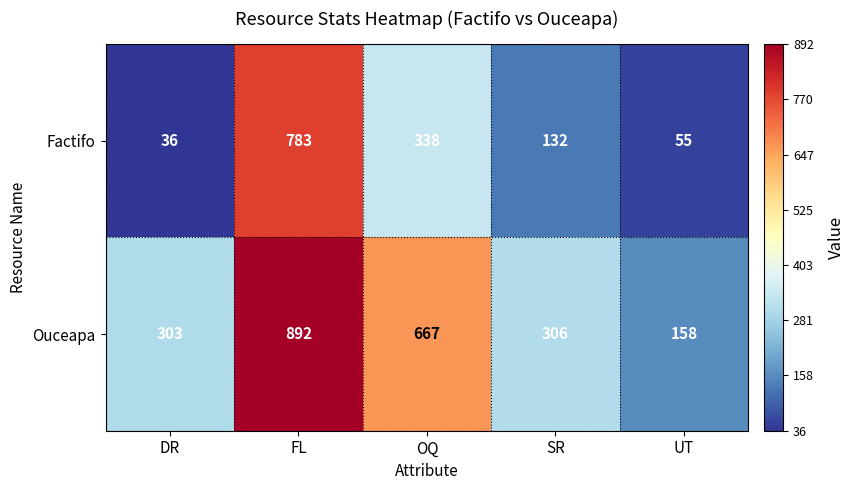

Rank the series by their average value, from lowest to highest.

Factifo, Ouceapa